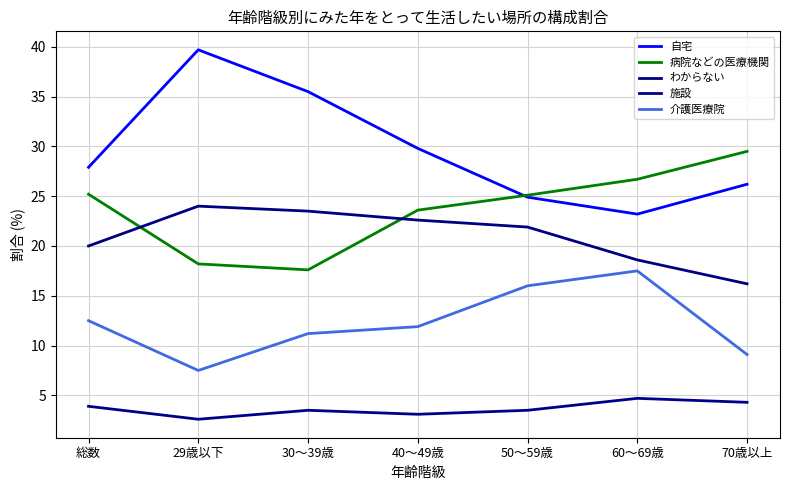

What is the value of the わからない point at the 3rd from the left?

23.5